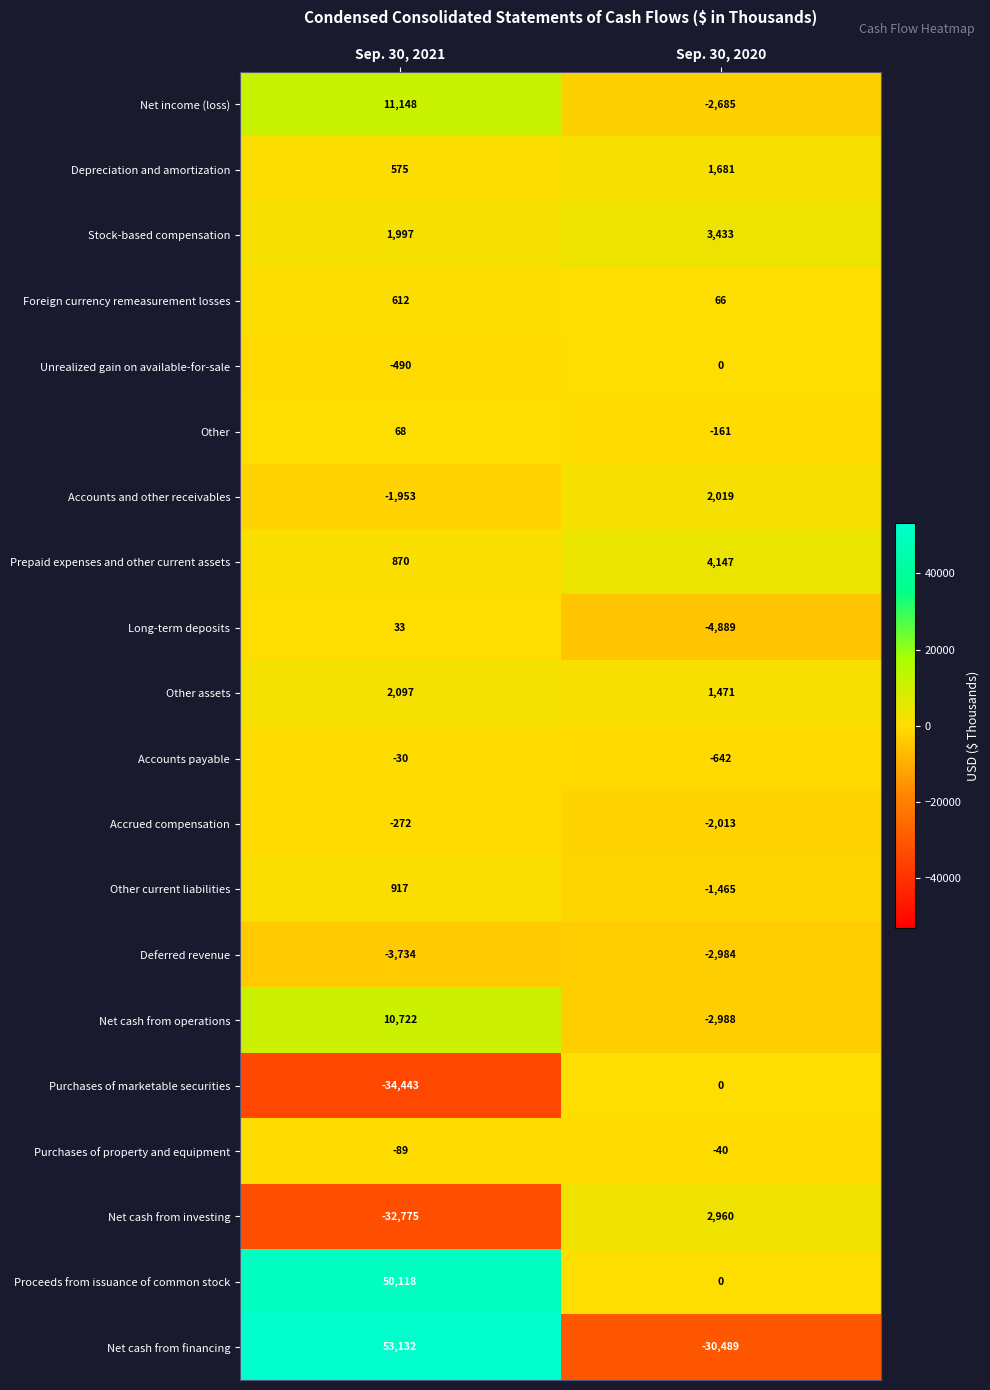

What is the sum of the Other assets values at Sep. 30, 2021 and Sep. 30, 2020?

3568